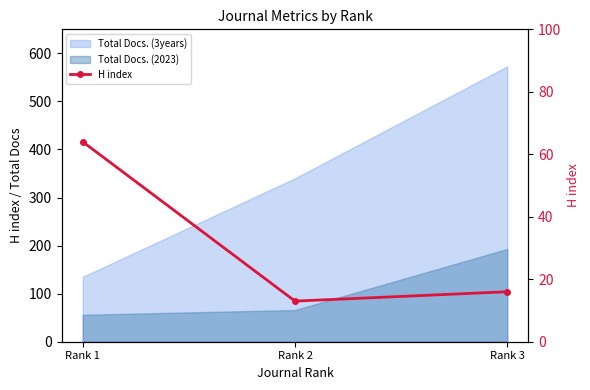

How many values are below 16?

1